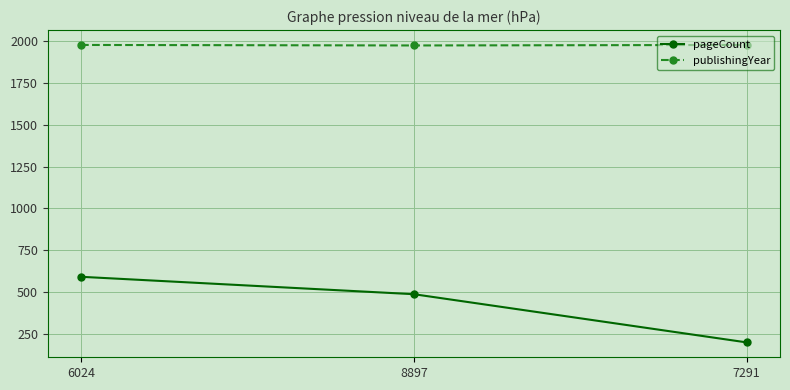

What is the difference between the highest and lowest values at 8897?

1486